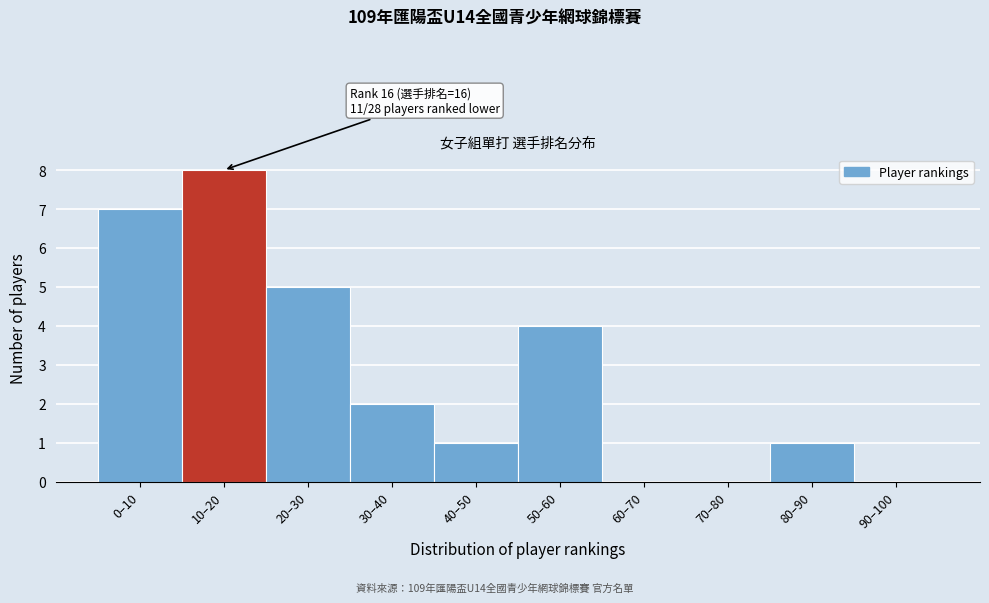

Reading left to right, transcribe all the data shown in this chart.

0–10=7	10–20=8	20–30=5	30–40=2	40–50=1	50–60=4	60–70=0	70–80=0	80–90=1	90–100=0